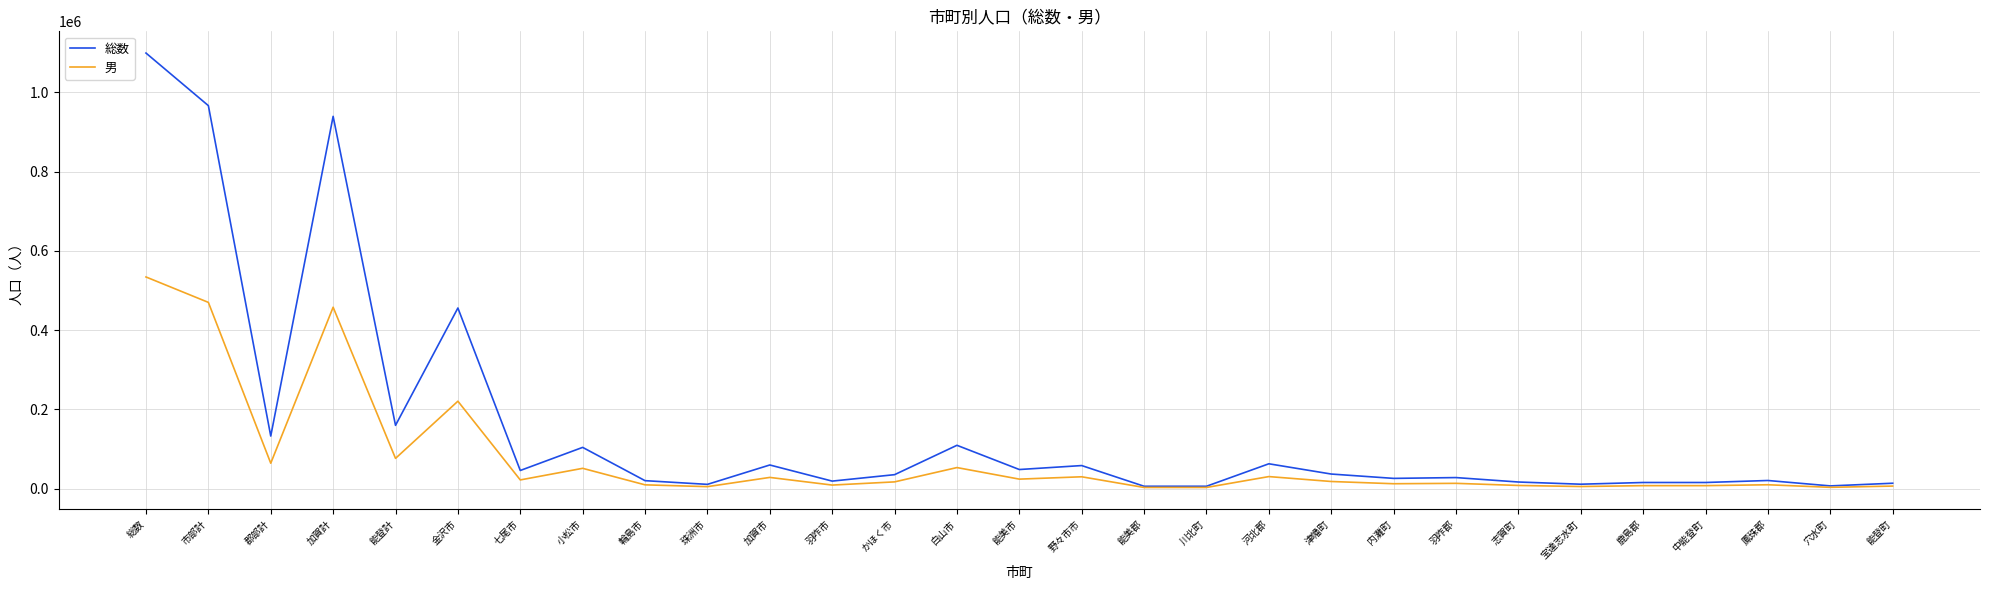

Is the value of 総数 at 能登計 greater than the value of 男 at 能登計?

Yes